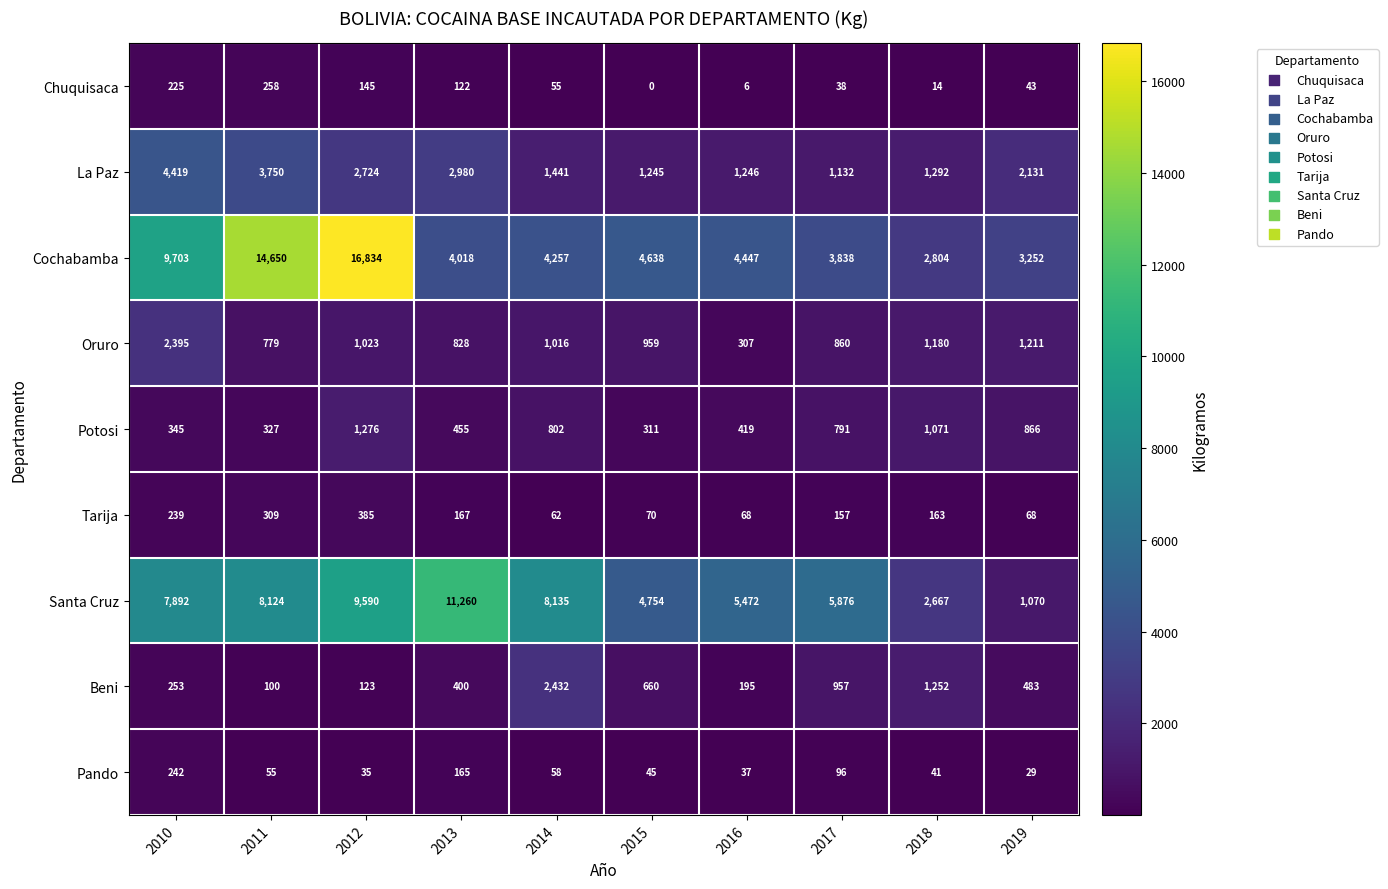

At which category does the chart reach its minimum across all series?

2015